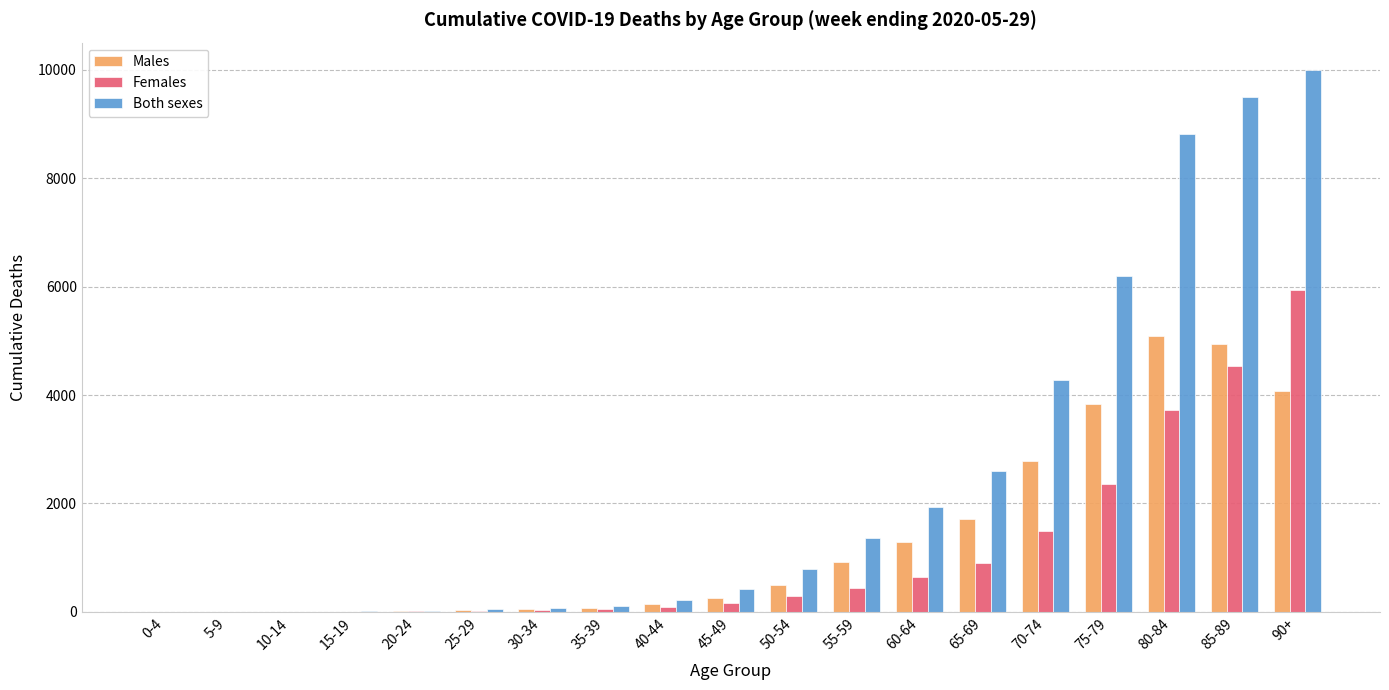

Which series has the largest total across all categories?

Both sexes